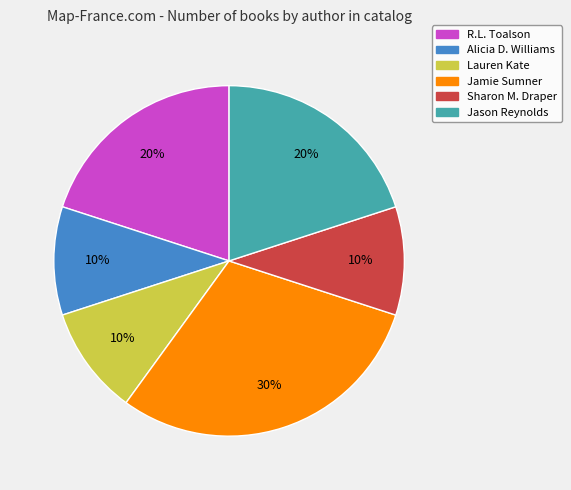

Does Alicia D. Williams represent more than half of the total?

No